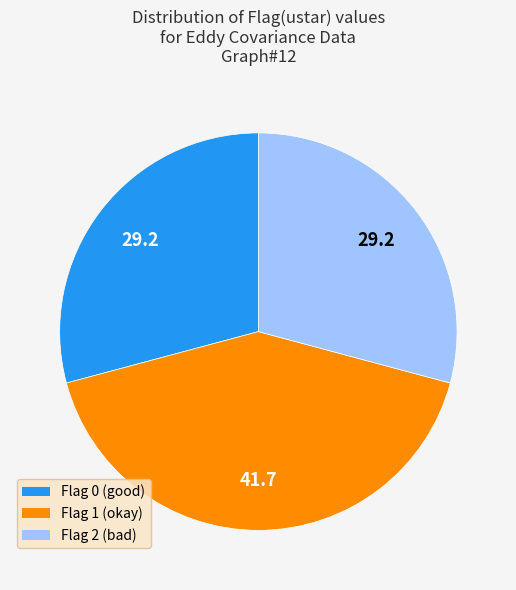

Between Flag 2 and Flag 1, which is larger?

Flag 1